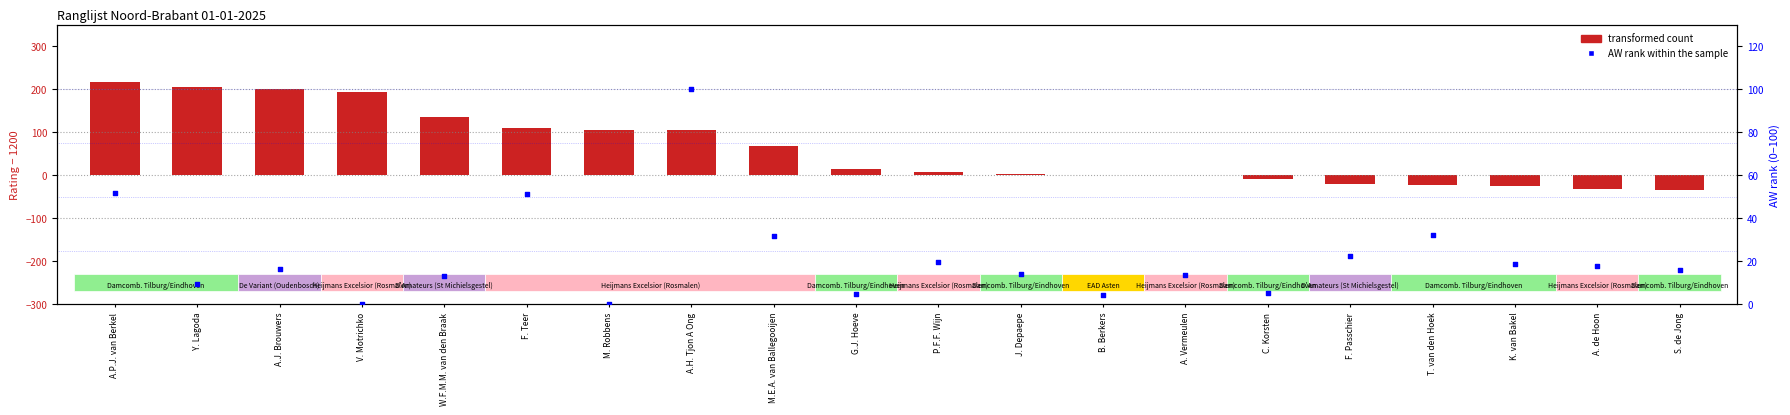

Which series has the largest Y range (max minus min)?

transformed count (Rating - 1200)